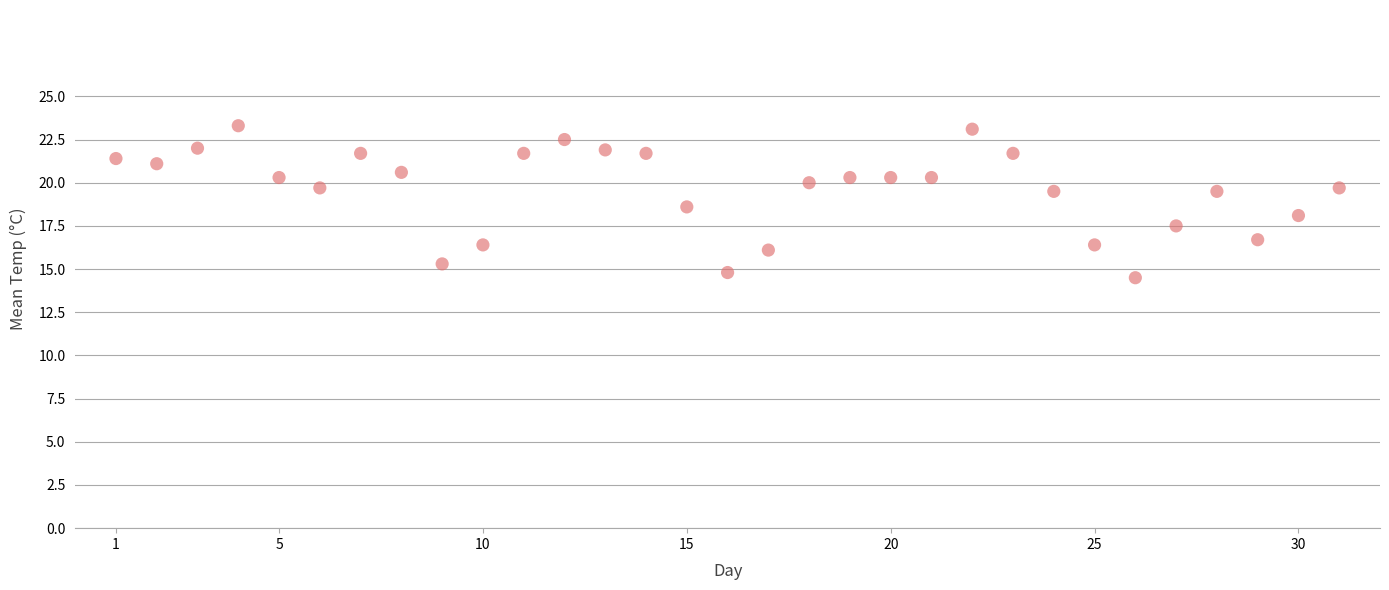

What is the range of Y values (max minus min)?

8.8